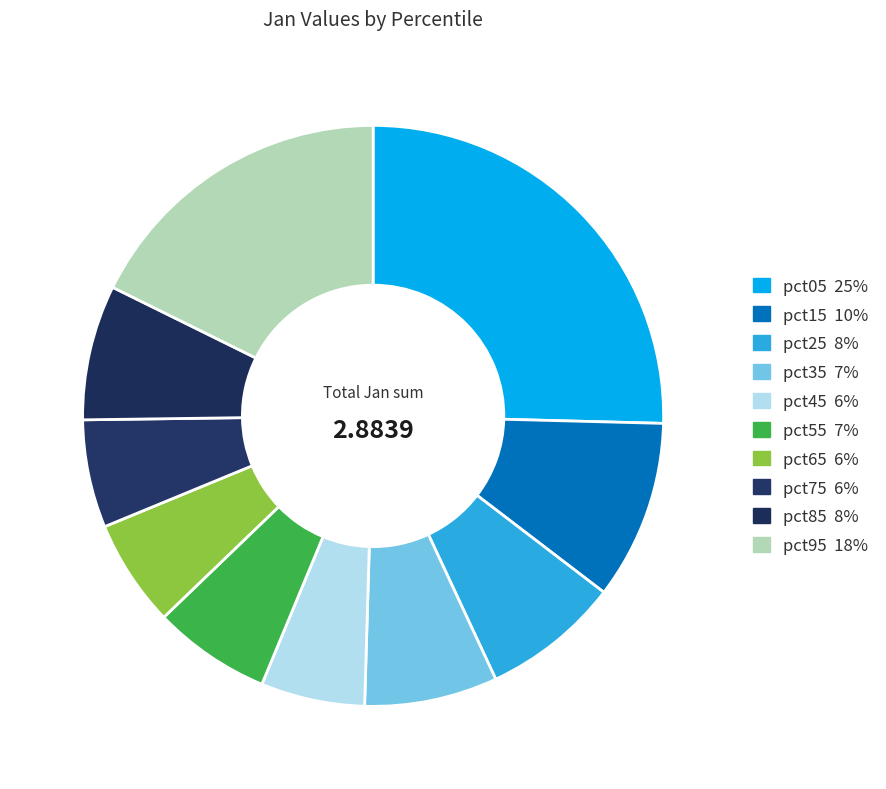

Is there any slice that represents more than half of the pie?

No